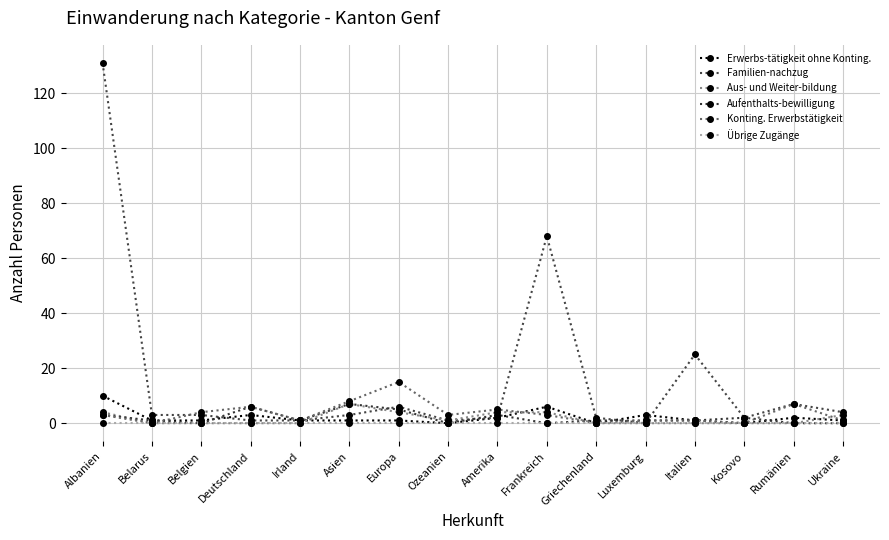

Reading left to right, list all the values displayed in this chart.

Erwerbs-tätigkeit ohne Konting.: Albanien=10	Belarus=1	Belgien=1	Deutschland=3	Irland=1	Asien=1	Europa=1	Ozeanien=0	Amerika=2	Frankreich=6	Griechenland=0	Luxemburg=3	Italien=1	Kosovo=0	Rumänien=2	Ukraine=1
Familien-nachzug: Albanien=131	Belarus=3	Belgien=3	Deutschland=1	Irland=1	Asien=3	Europa=6	Ozeanien=1	Amerika=2	Frankreich=68	Griechenland=2	Luxemburg=0	Italien=25	Kosovo=2	Rumänien=7	Ukraine=4
Aus- und Weiter-bildung: Albanien=4	Belarus=0	Belgien=0	Deutschland=0	Irland=0	Asien=7	Europa=4	Ozeanien=1	Amerika=4	Frankreich=4	Griechenland=0	Luxemburg=0	Italien=0	Kosovo=0	Rumänien=0	Ukraine=3
Aufenthalts-bewilligung: Albanien=3	Belarus=1	Belgien=0	Deutschland=6	Irland=1	Asien=7	Europa=5	Ozeanien=0	Amerika=3	Frankreich=0	Griechenland=1	Luxemburg=1	Italien=1	Kosovo=2	Rumänien=0	Ukraine=0
Konting. Erwerbstätigkeit: Albanien=3	Belarus=0	Belgien=4	Deutschland=6	Irland=1	Asien=8	Europa=15	Ozeanien=3	Amerika=5	Frankreich=3	Griechenland=0	Luxemburg=1	Italien=1	Kosovo=0	Rumänien=7	Ukraine=1
Übrige Zugänge: Albanien=0	Belarus=0	Belgien=0	Deutschland=0	Irland=0	Asien=0	Europa=0	Ozeanien=0	Amerika=0	Frankreich=0	Griechenland=0	Luxemburg=0	Italien=0	Kosovo=0	Rumänien=0	Ukraine=0